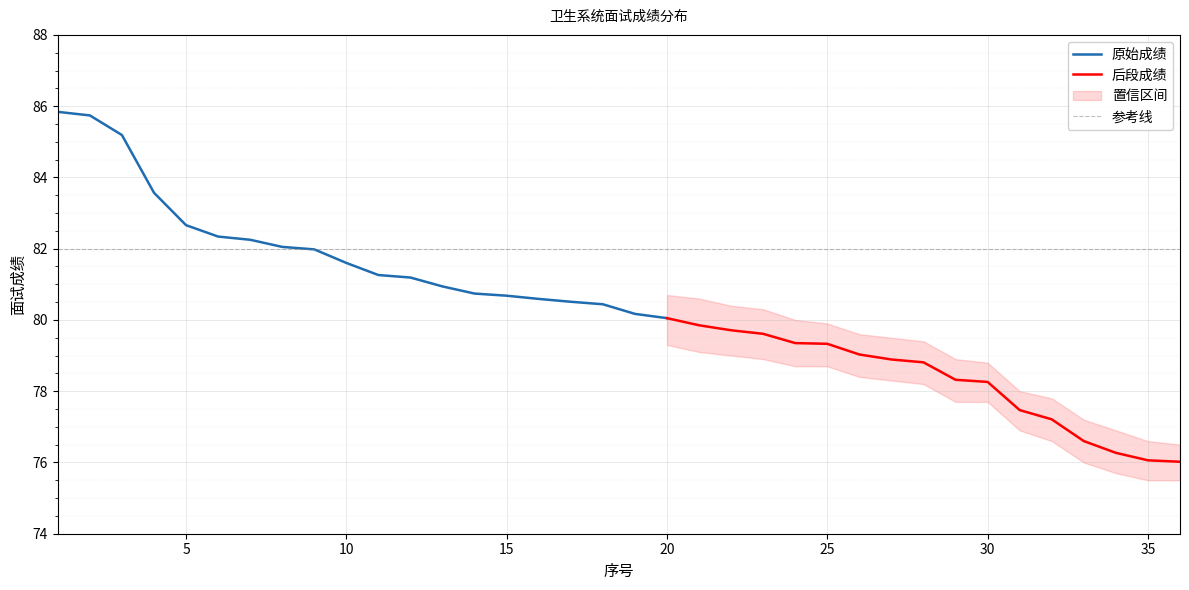

Is it true that 原始成绩 equals 80.0 at 20?

True